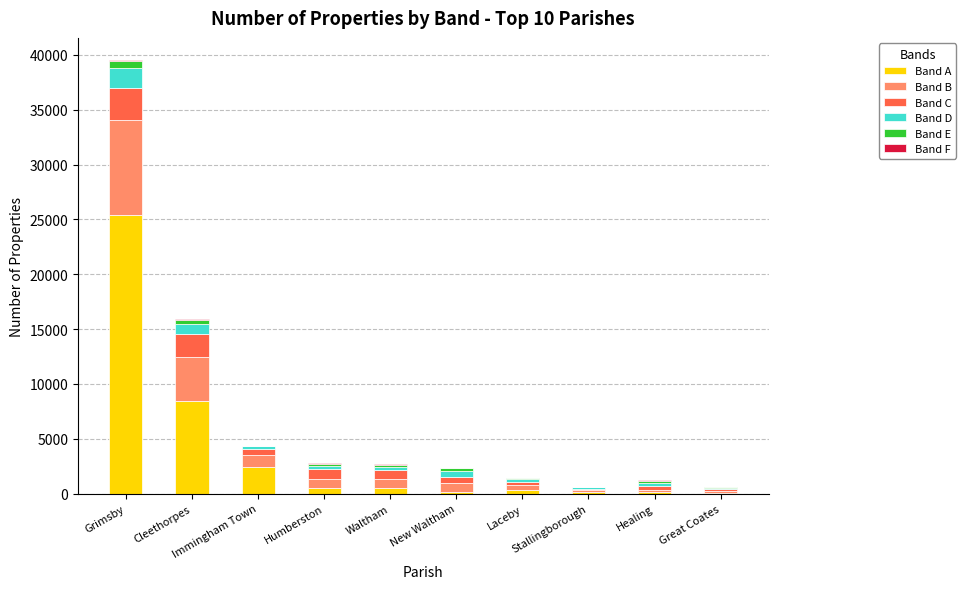

What is the total value across all series at Stallingborough?

608